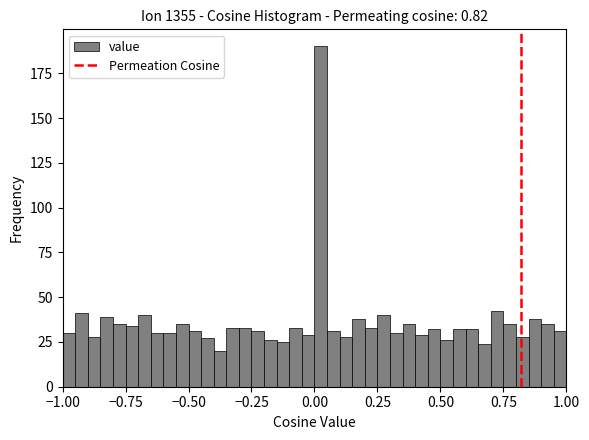

Read against the x-axis, roughly where is the centre of the tallest bar?

0.05